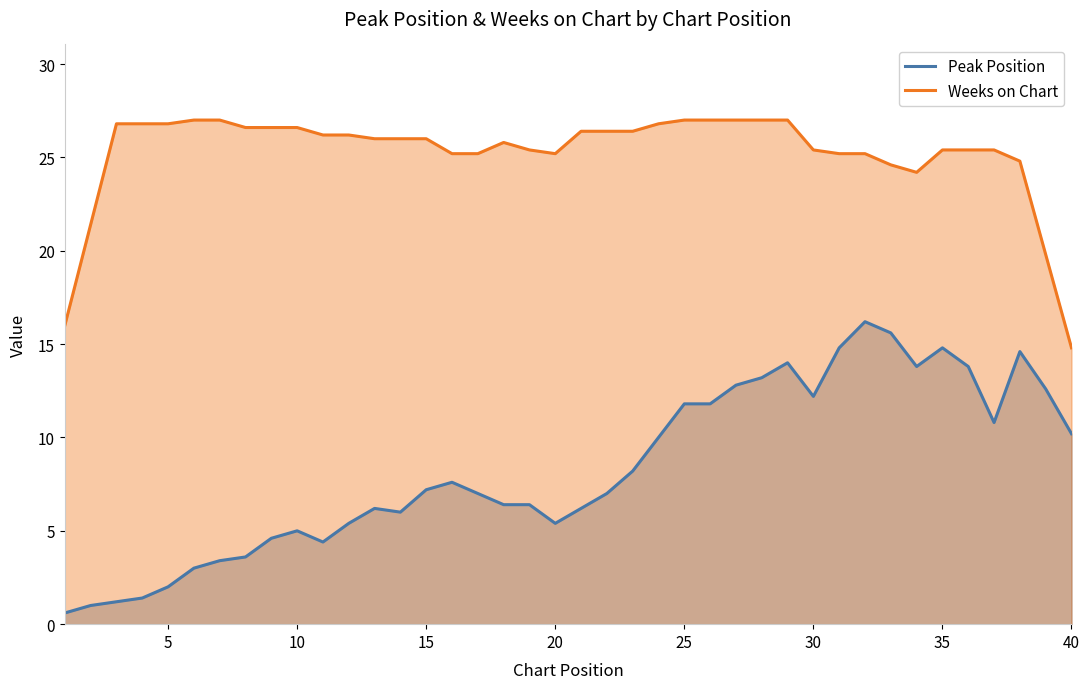

Which series has the widest spread of values?

Peak Position